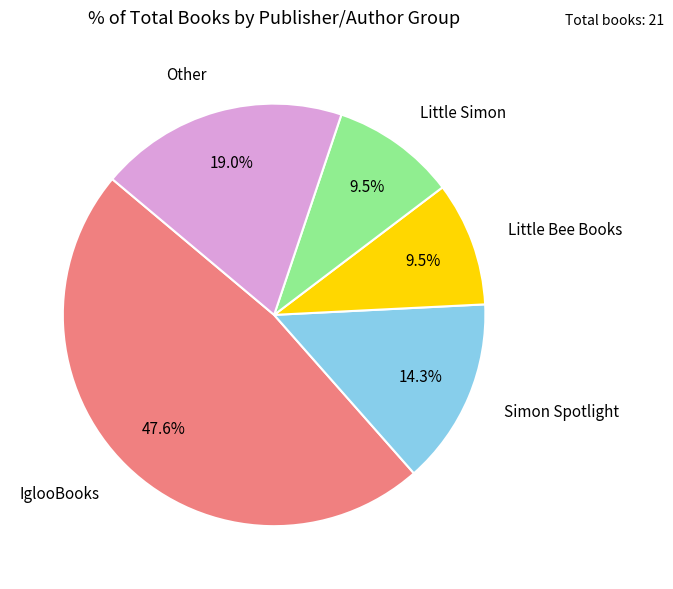

Is there a majority slice in this chart?

No